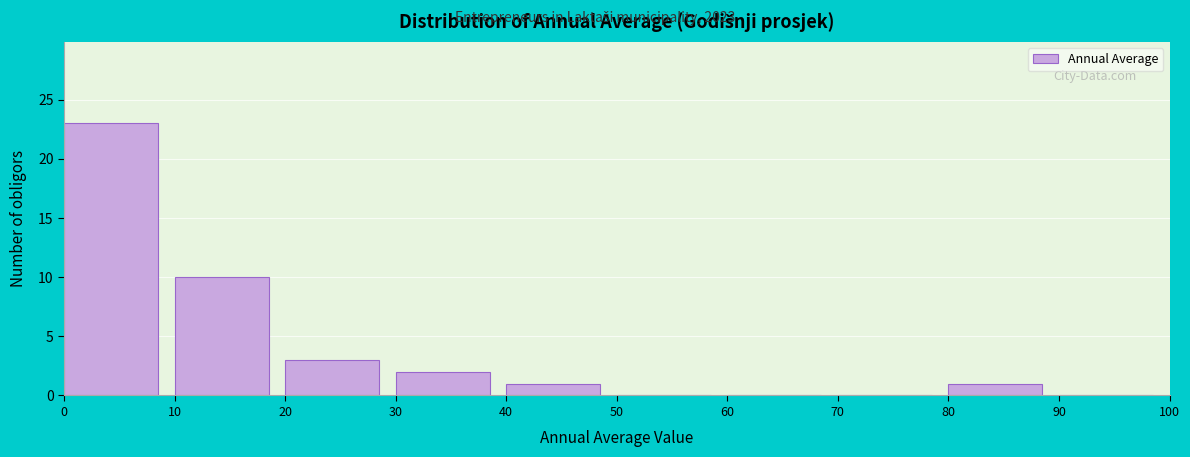

Reading left to right, transcribe this chart: for each bar, give the range it covers on the x-axis and its height. The values are not printed on the chart, so give them approximately, as read against the axis.

0 to 10: 23
10 to 20: 10
20 to 30: 3
30 to 40: 2
40 to 50: 1
50 to 60: 0
60 to 70: 0
70 to 80: 0
80 to 90: 1
90 to 100: 0